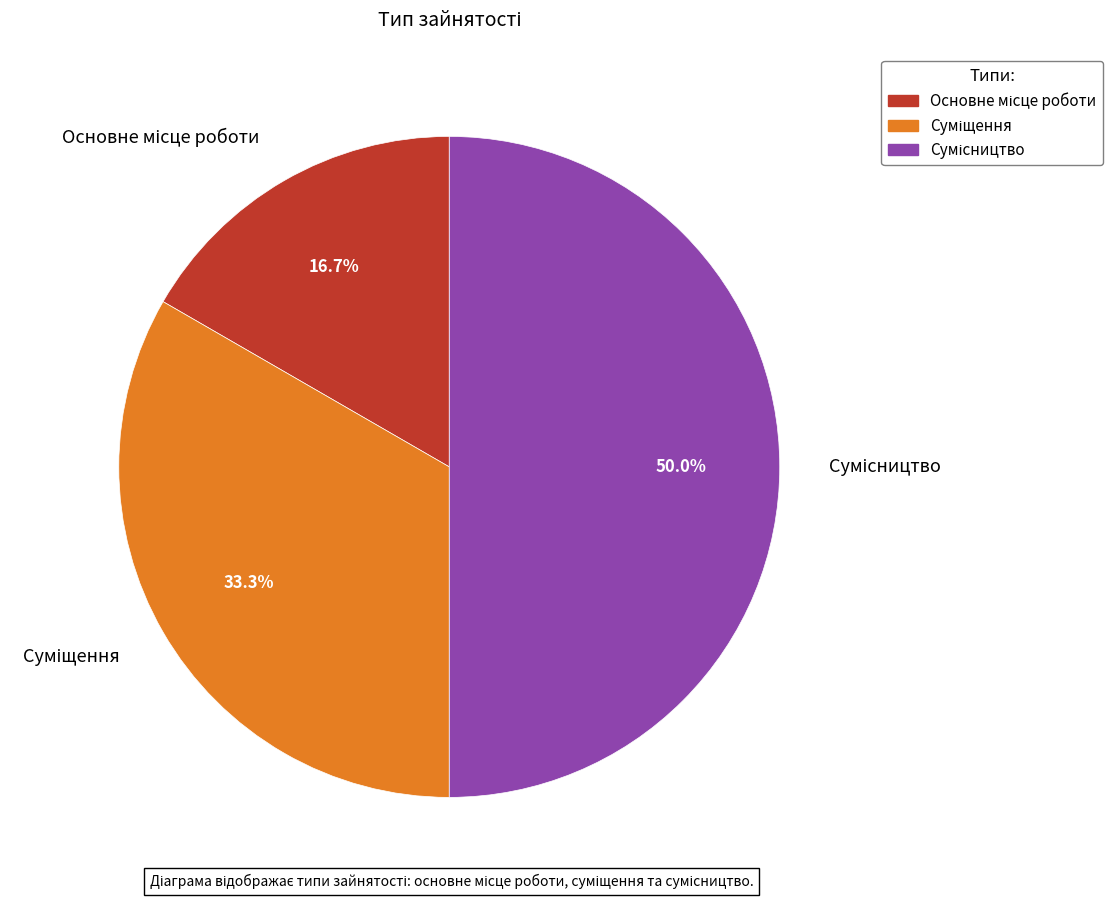

True or false: Сумісництво accounts for 56% of the total.

False